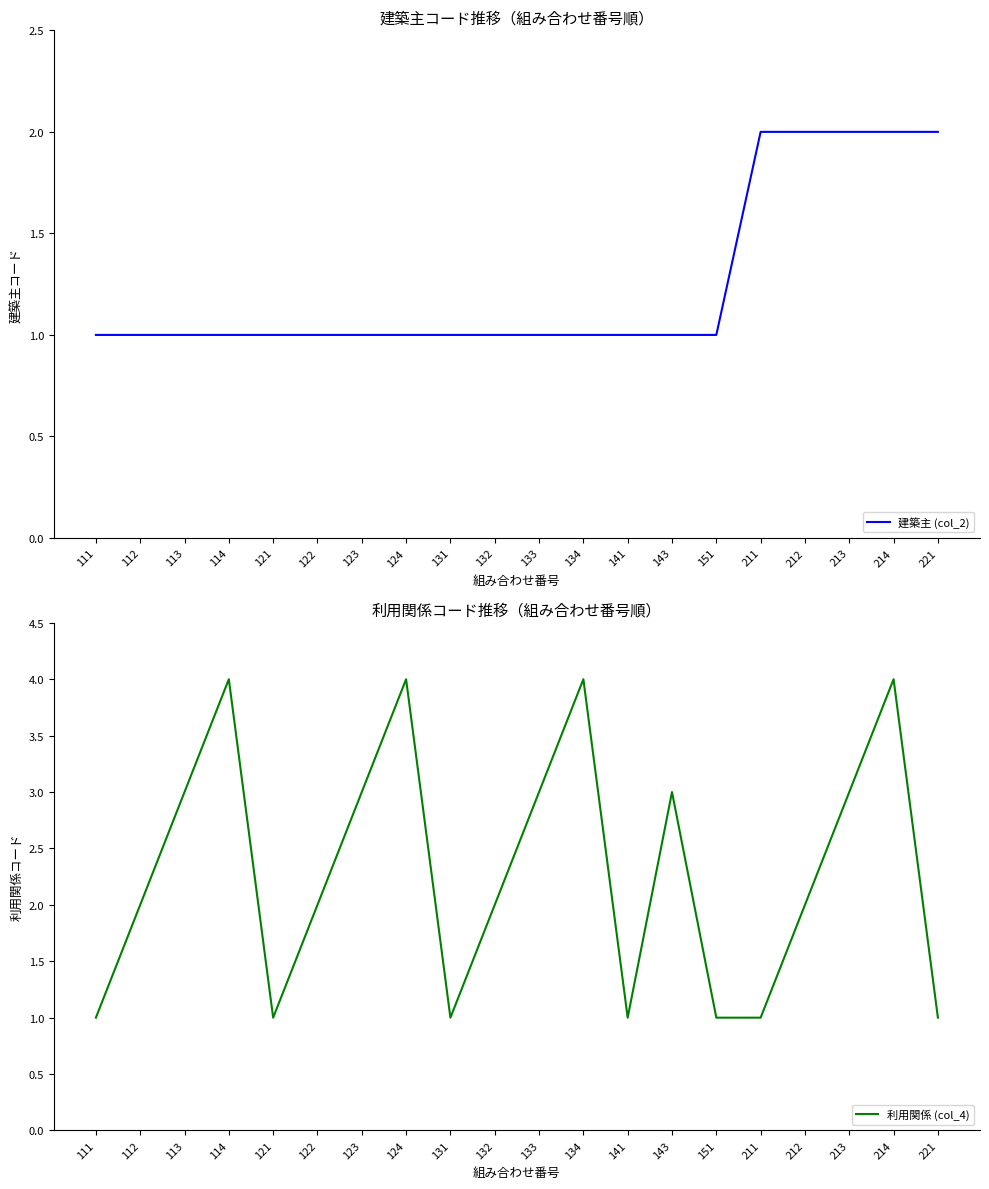

How many data points in 利用関係 (col_4) are above 2?

9